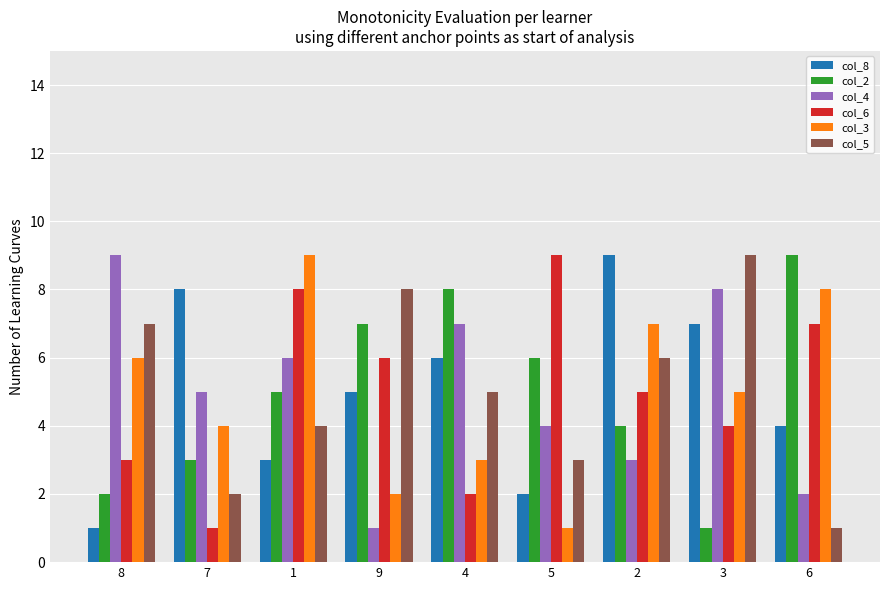

What is the difference between the maximum and minimum values in the col_6 series?

8